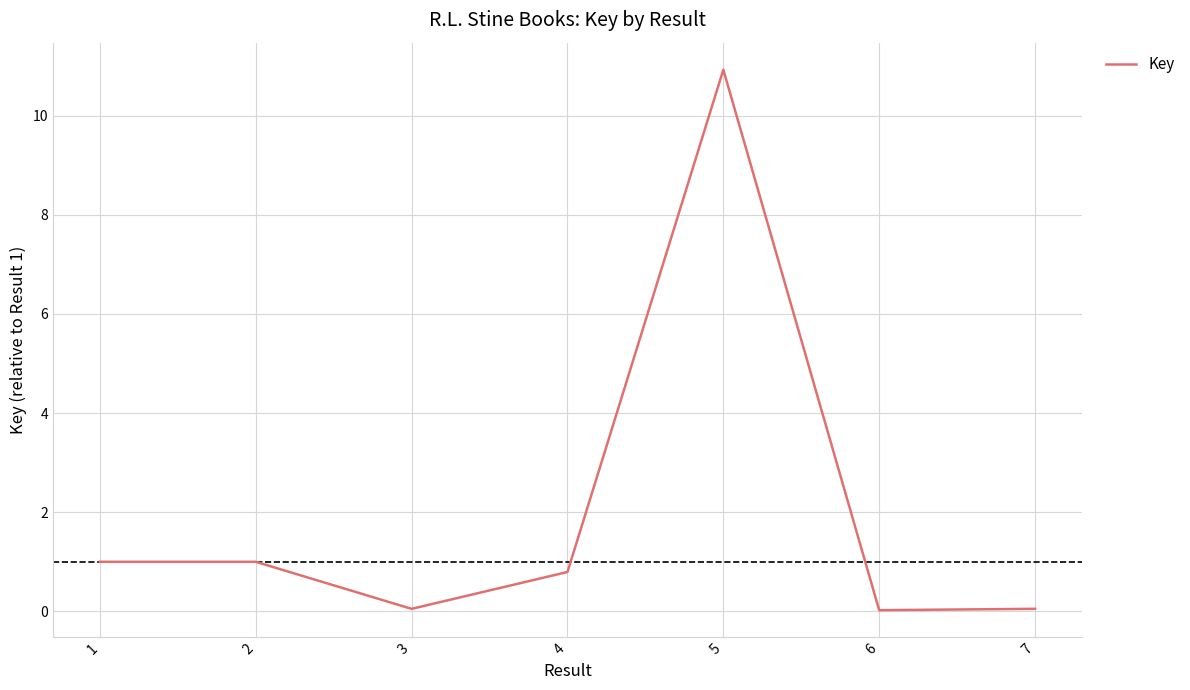

What is the difference between the second highest and second lowest values?

0.9